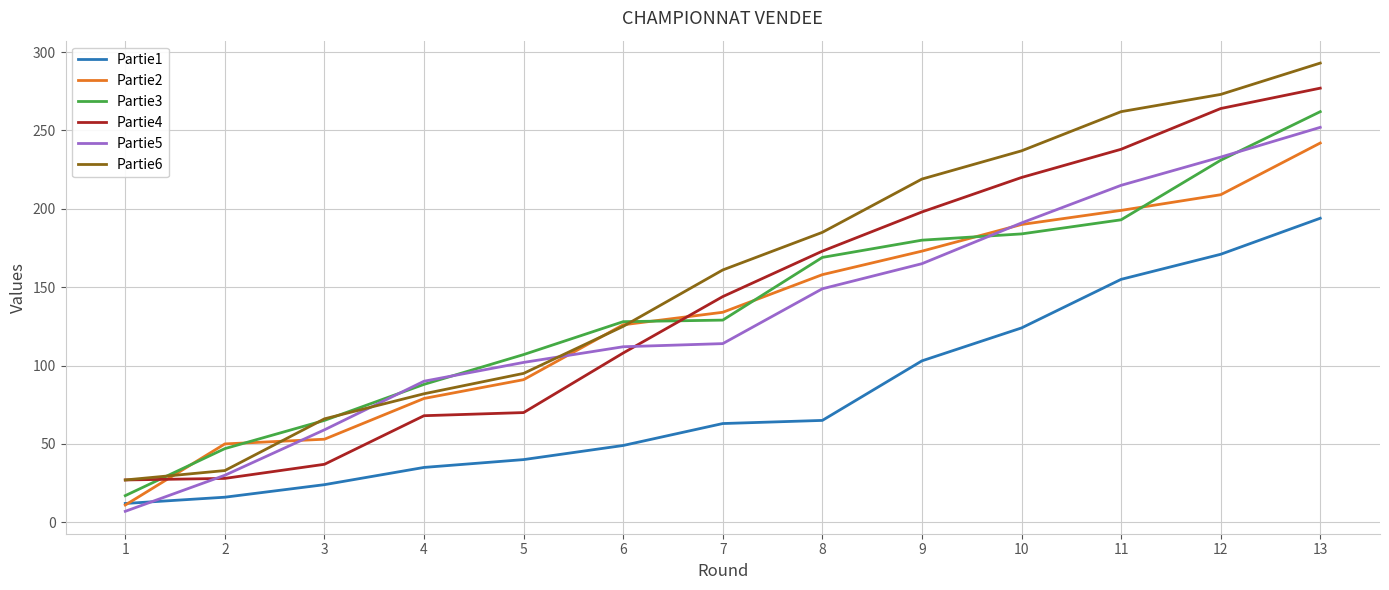

What is the greatest value displayed?

293